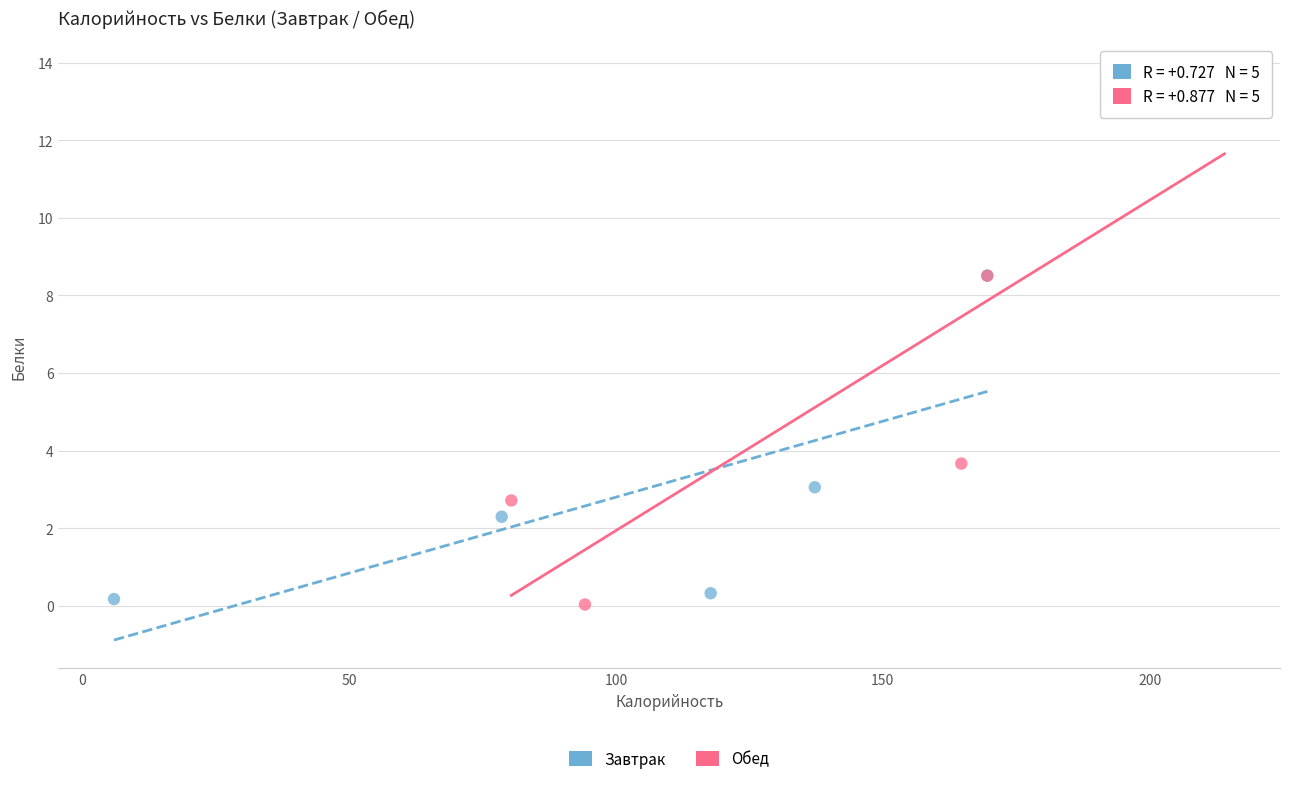

Which series reaches the maximum Y coordinate?

Обед